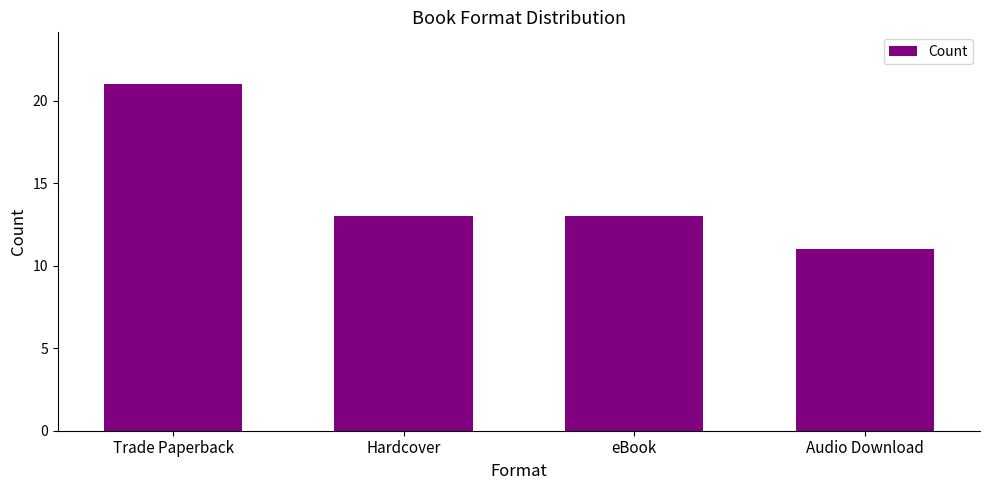

Which category has the highest value across all series?

Trade Paperback